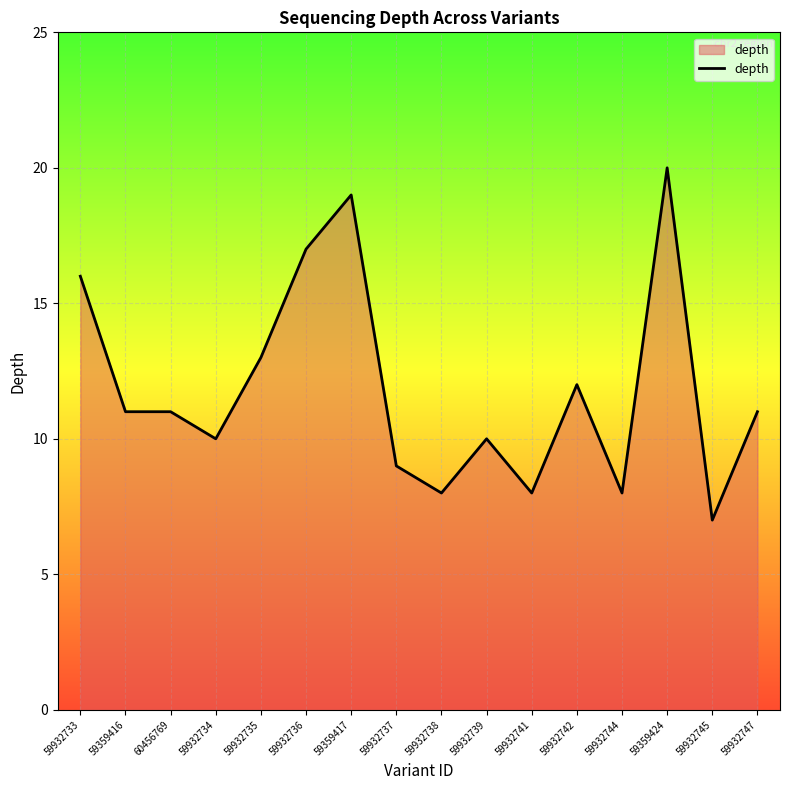

What is the difference between the maximum and minimum values?

13